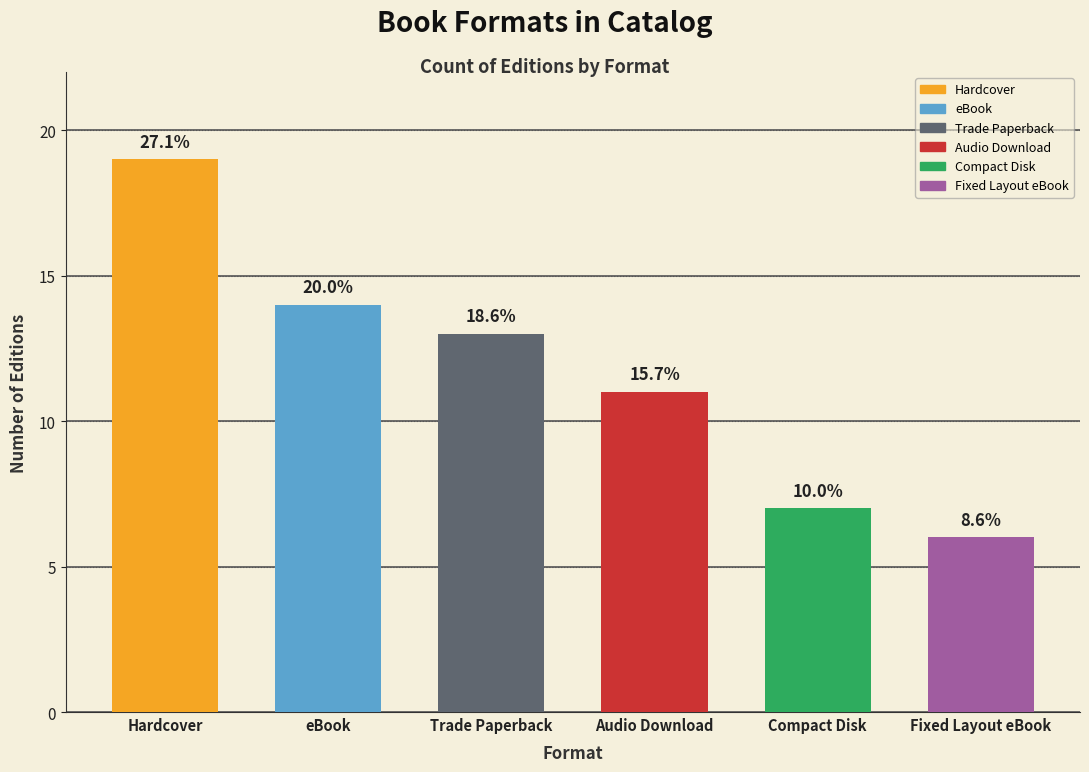

Reading left to right, transcribe all the data shown in this chart.

19	14	13	11	7	6